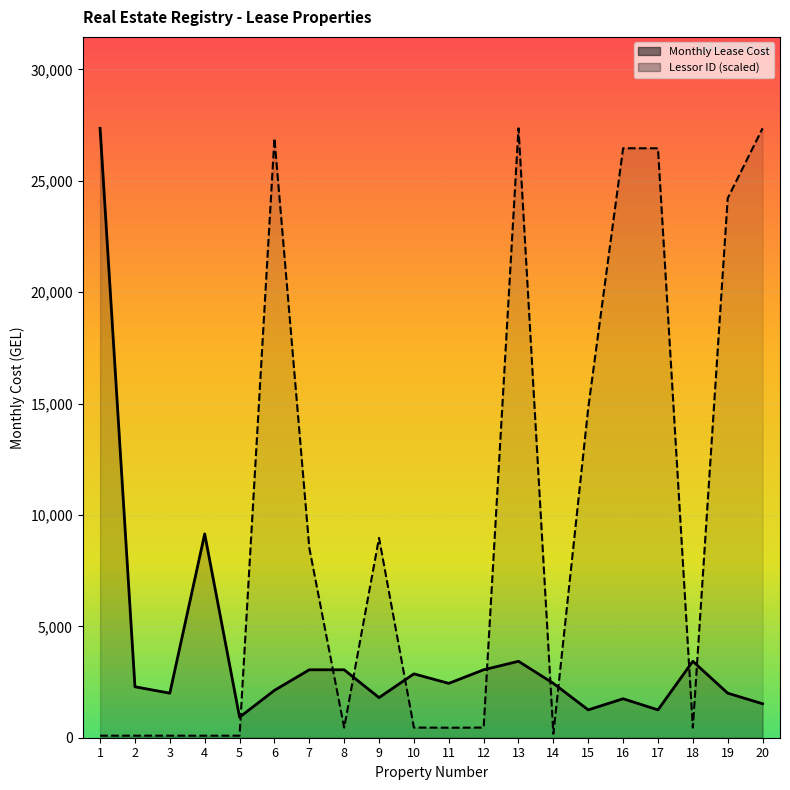

Reading left to right, list all the values displayed in this chart.

Monthly Lease Cost: 27358.5	2287.5	2000.0	9150.0	921.7	2125.0	3050.0	3050.0	1800.0	2867.0	2440.0	3050.0	3431.2	2440.0	1250.0	1750.0	1250.0	3431.2	2000.0	1525.0
Lessor ID (scaled): 92.0	92.0	92.0	91.0	92.0	26910.0	8521.8	454.3	8970.3	457.0	448.9	456.1	27358.5	179.5	14800.7	26461.5	26461.5	453.5	24219.0	27358.5